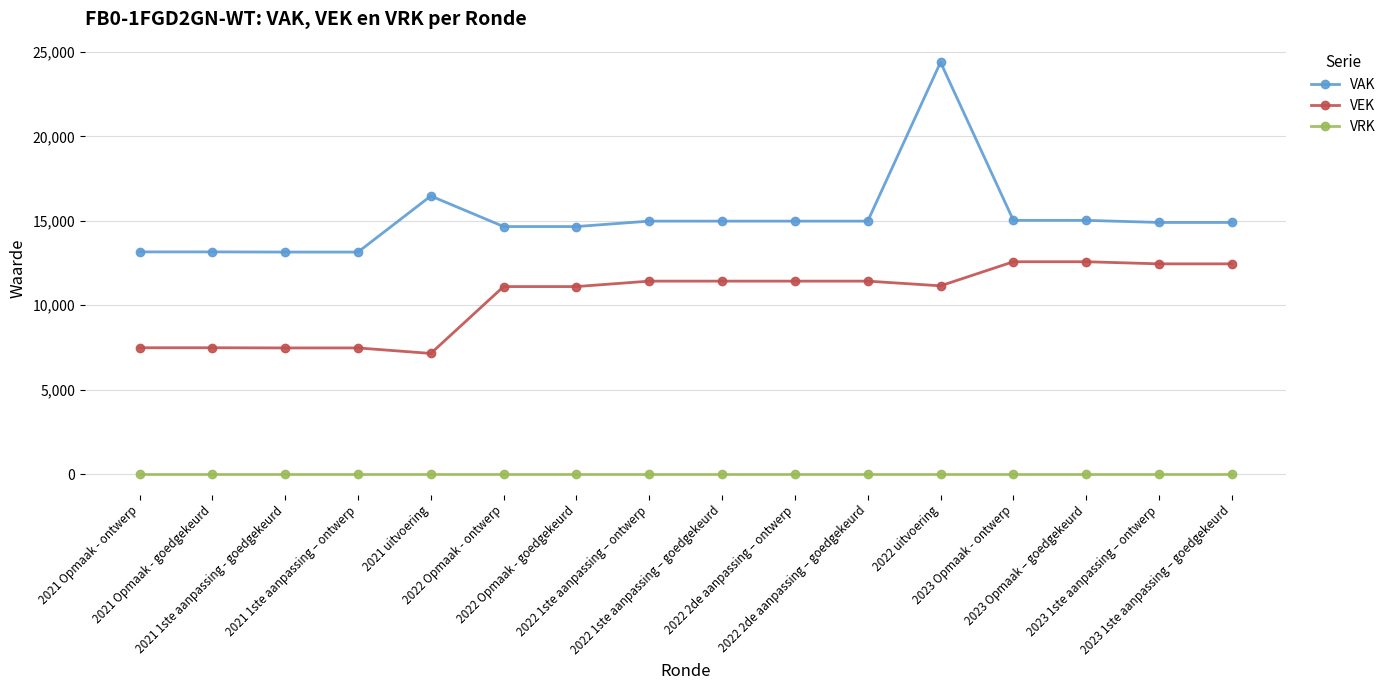

Rank the series by their average value, from highest to lowest.

VAK, VEK, VRK